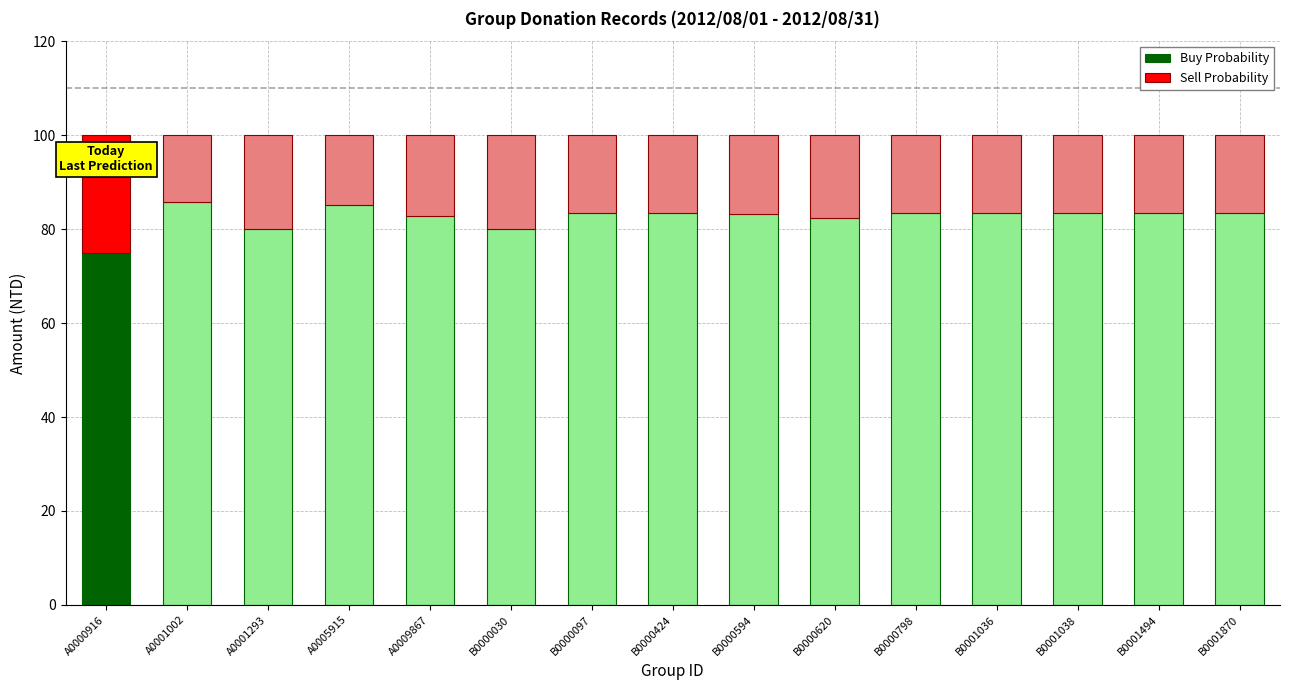

The value of Buy Probability at B0000620 is 82.4. True or false?

True